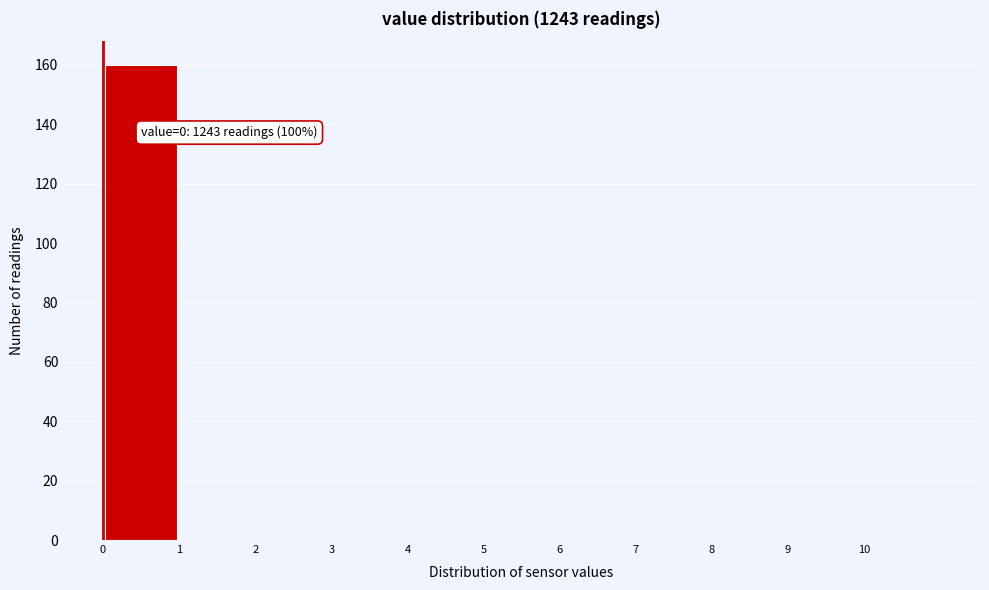

Over which range of the x-axis is the bar tallest?

0 to 1